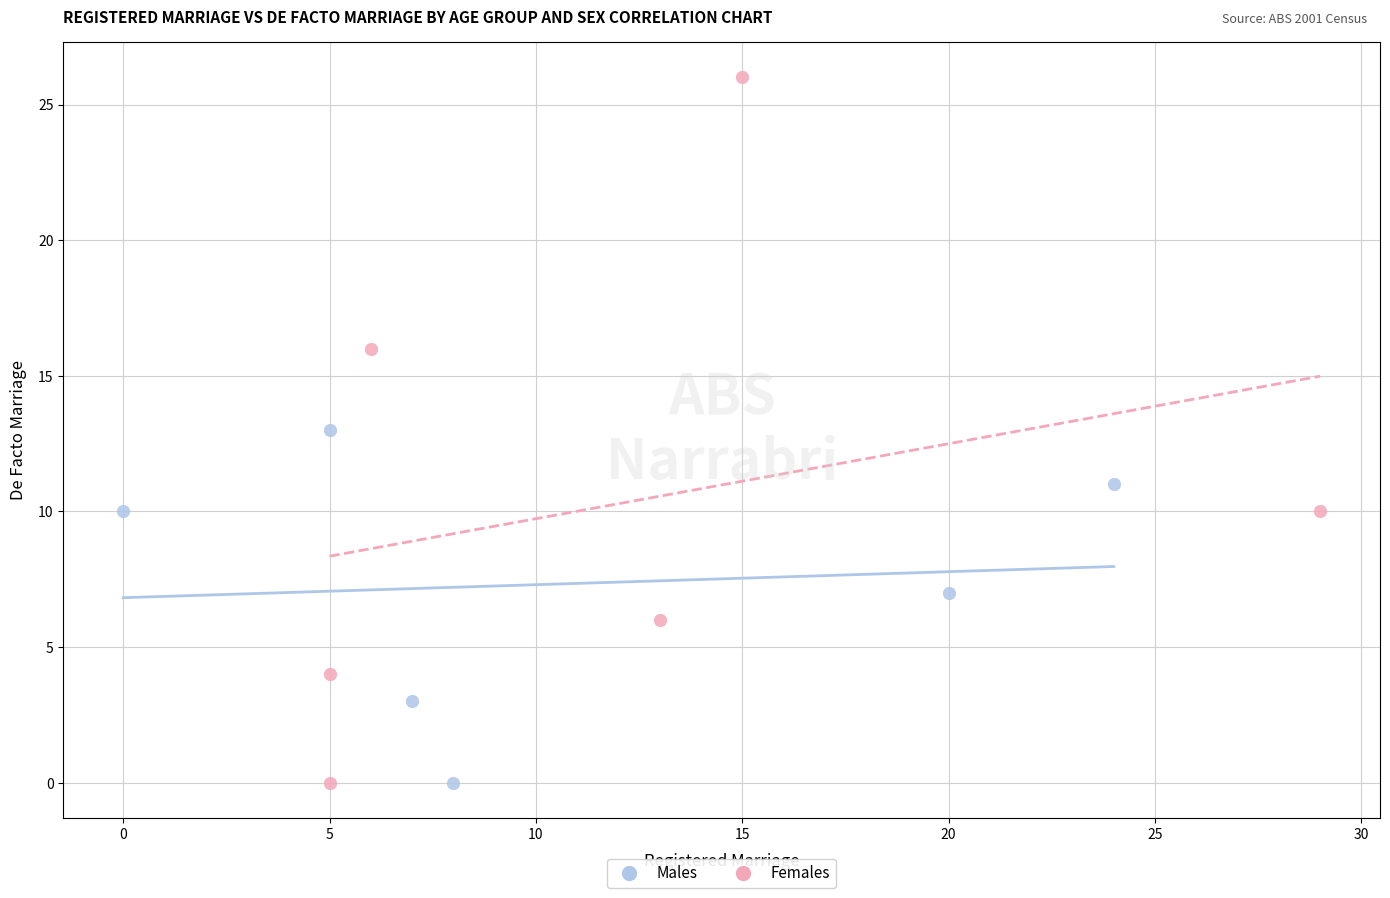

Which series reaches the maximum Y coordinate?

Females